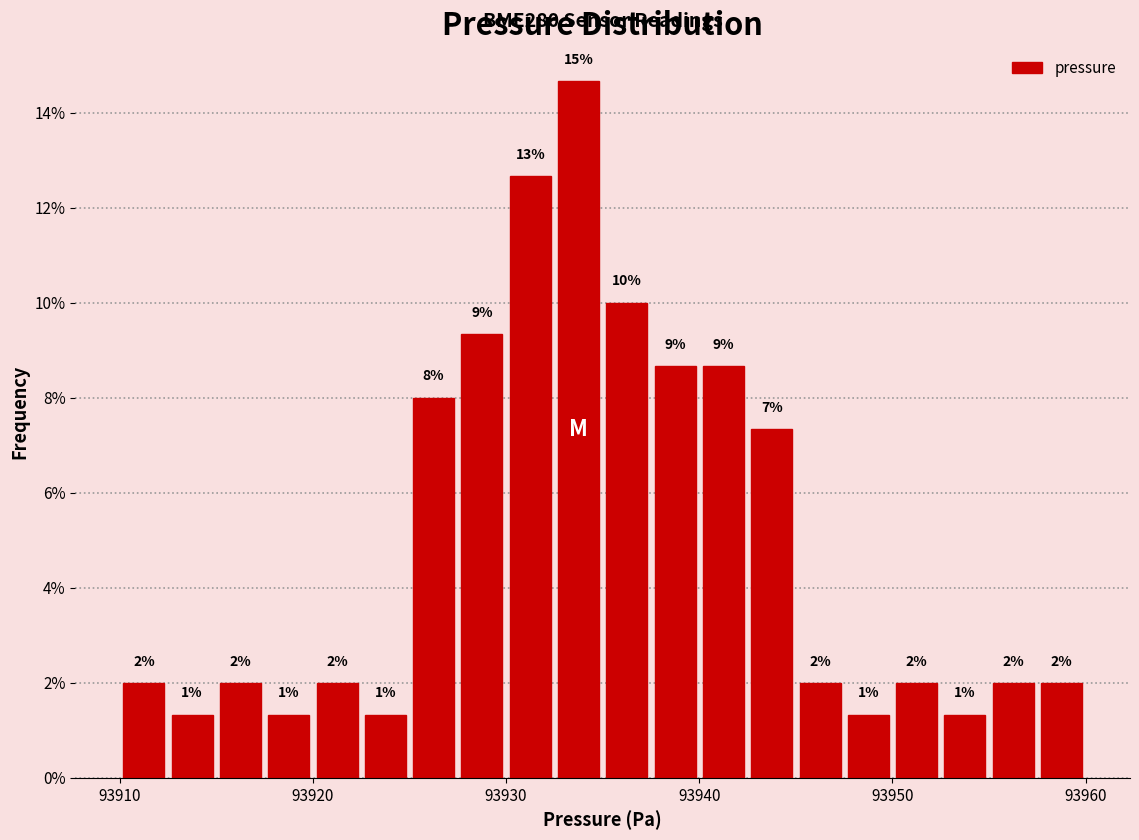

Read against the x-axis, roughly where is the centre of the tallest bar?

93934